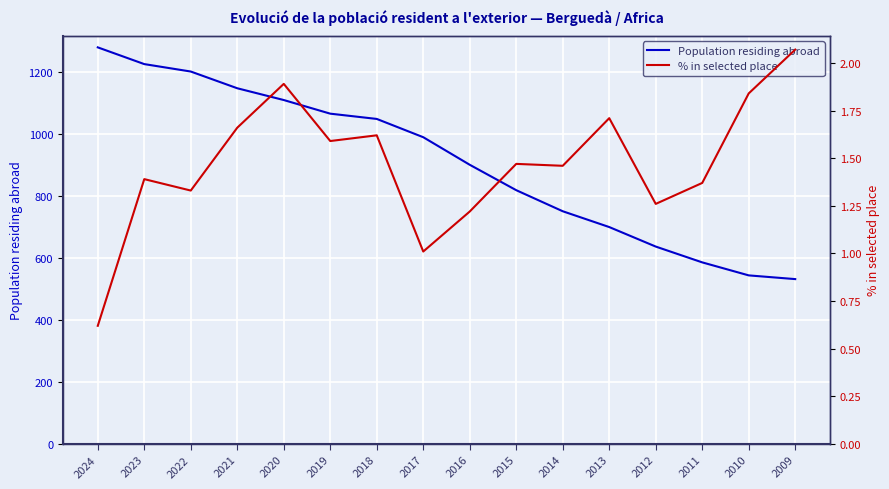

Is the value of Population residing abroad at 2014 greater than the value of % in selected place at 2014?

Yes